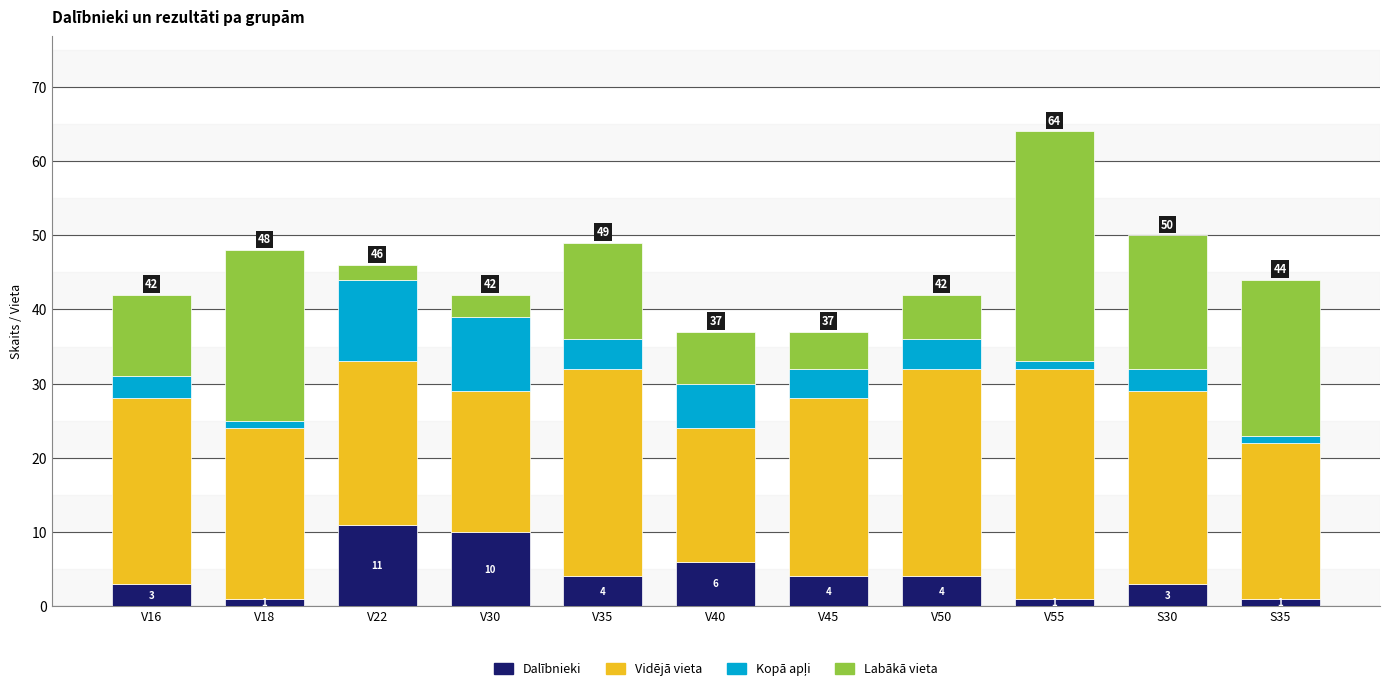

How many bars are there in total?

11